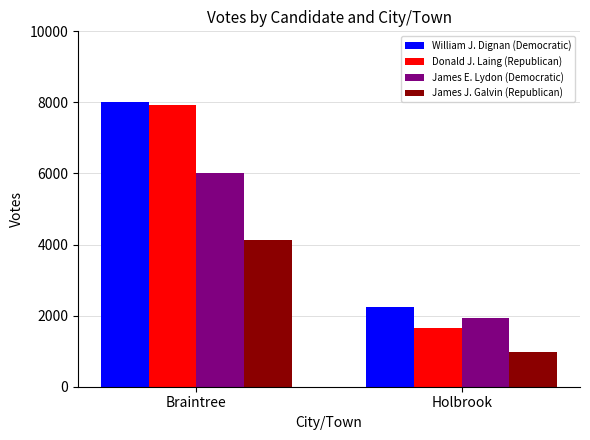

Count the number of data series in this chart.

4